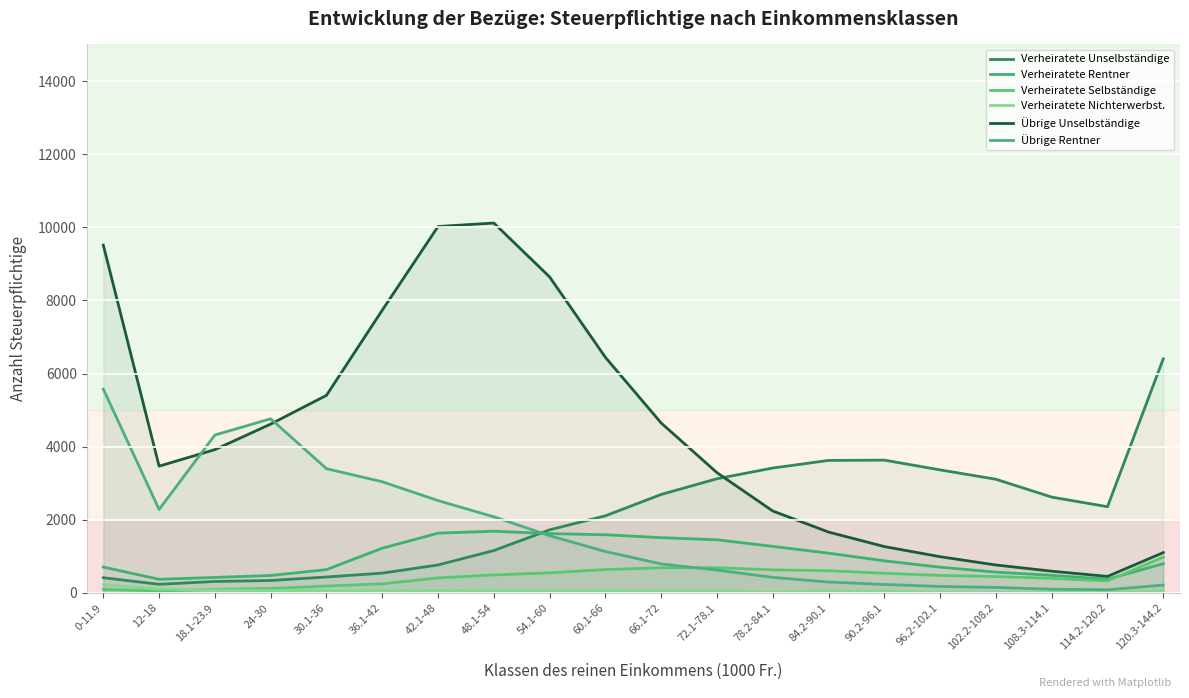

At which category does the chart reach its peak across all series?

48.1-54